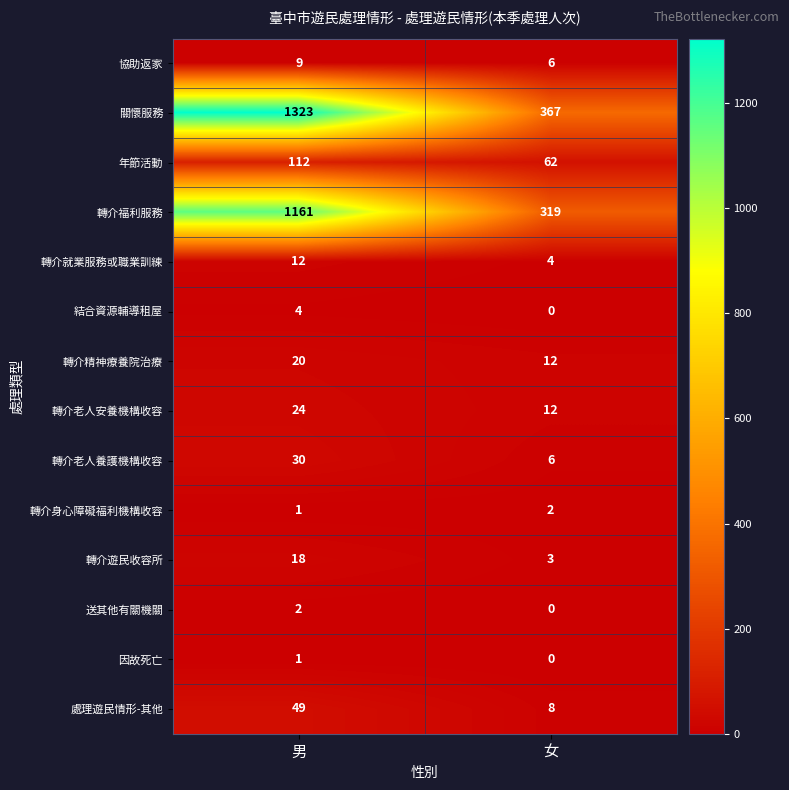

What is the sum of the 轉介老人安養機構收容 values at 女 and 男?

36